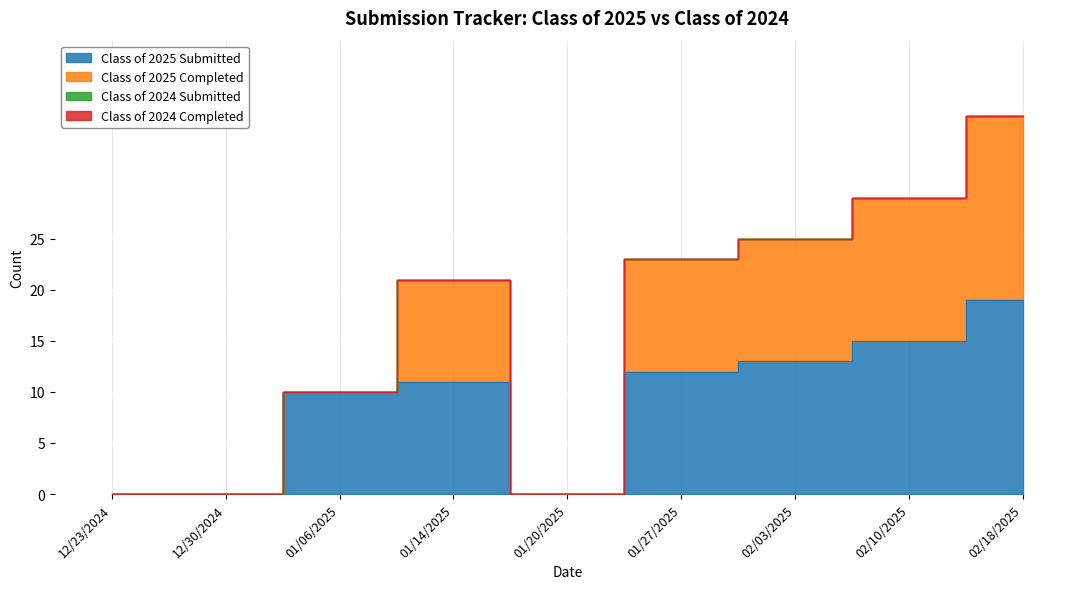

Where is Class of 2024 Completed nearest to the value 0?

12/23/2024